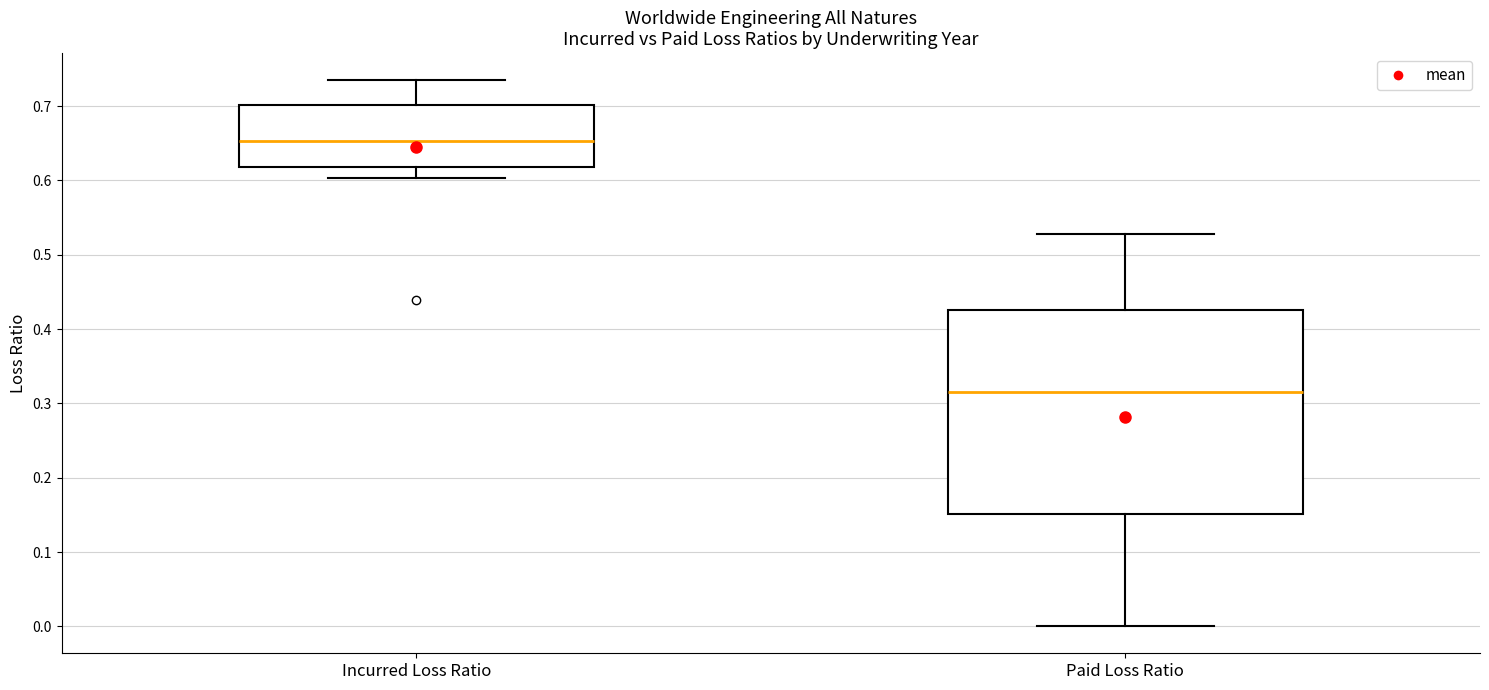

Which box's median line is the lowest?

Paid Loss Ratio